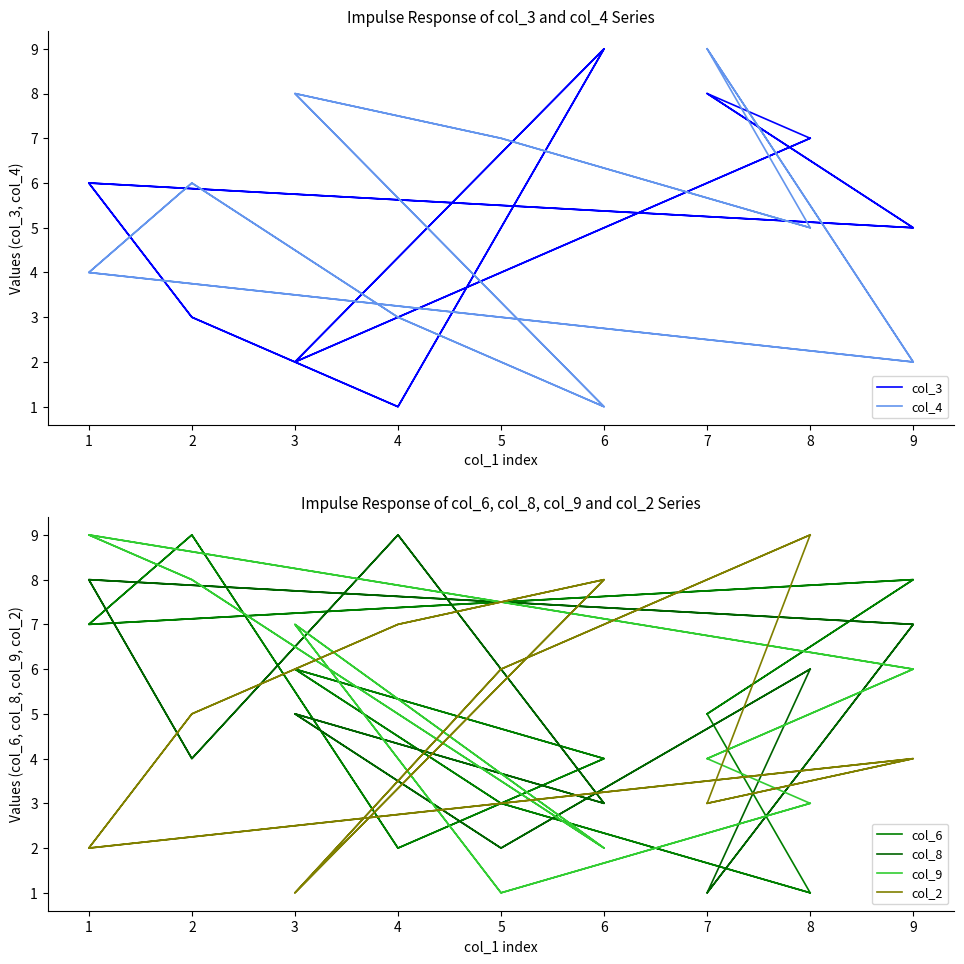

True or false: col_9 and col_8 intersect in this chart.

True